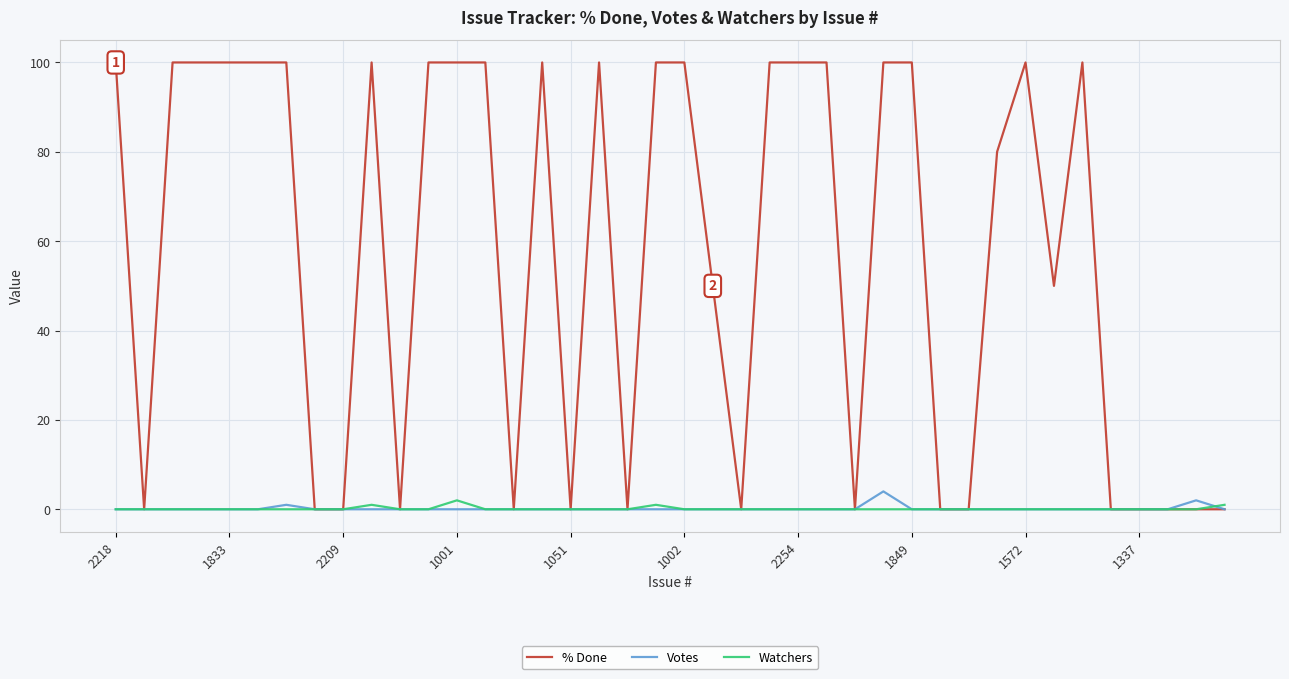

What is the maximum value for Watchers?

2